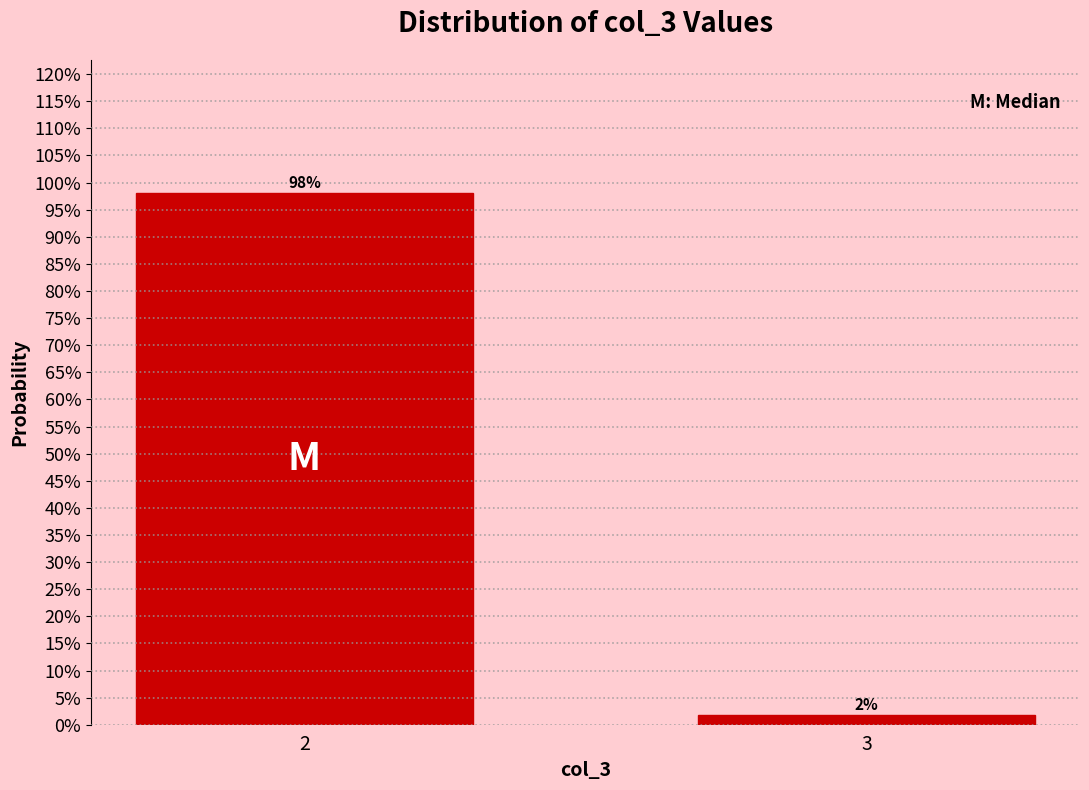

Read the value at 2.

98.1